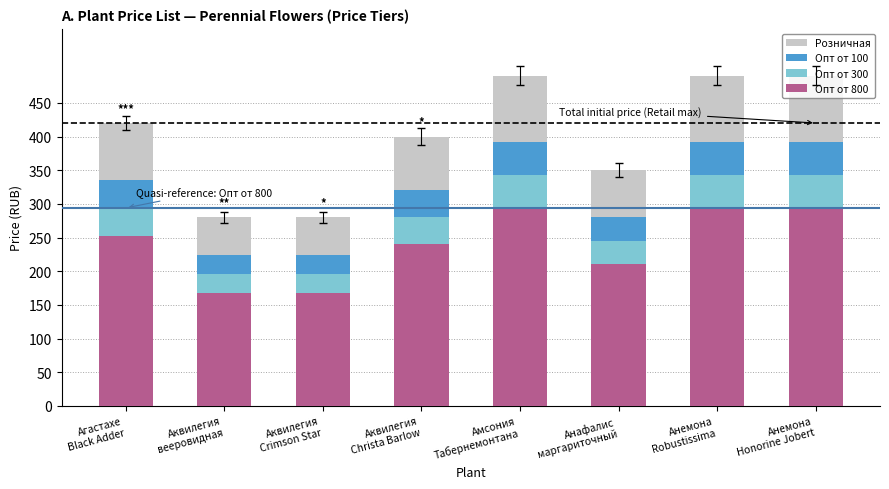

List the series in order of their overall mean, lowest first.

Опт от 800, Опт от 300, Опт от 100, Розничная